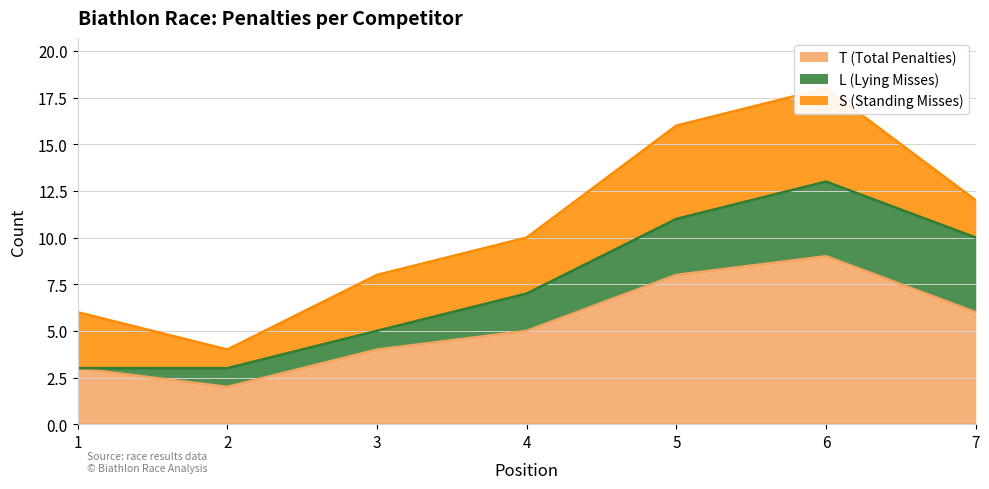

Between 5 and 6, which series saw the biggest shift?

T (Total Penalties)